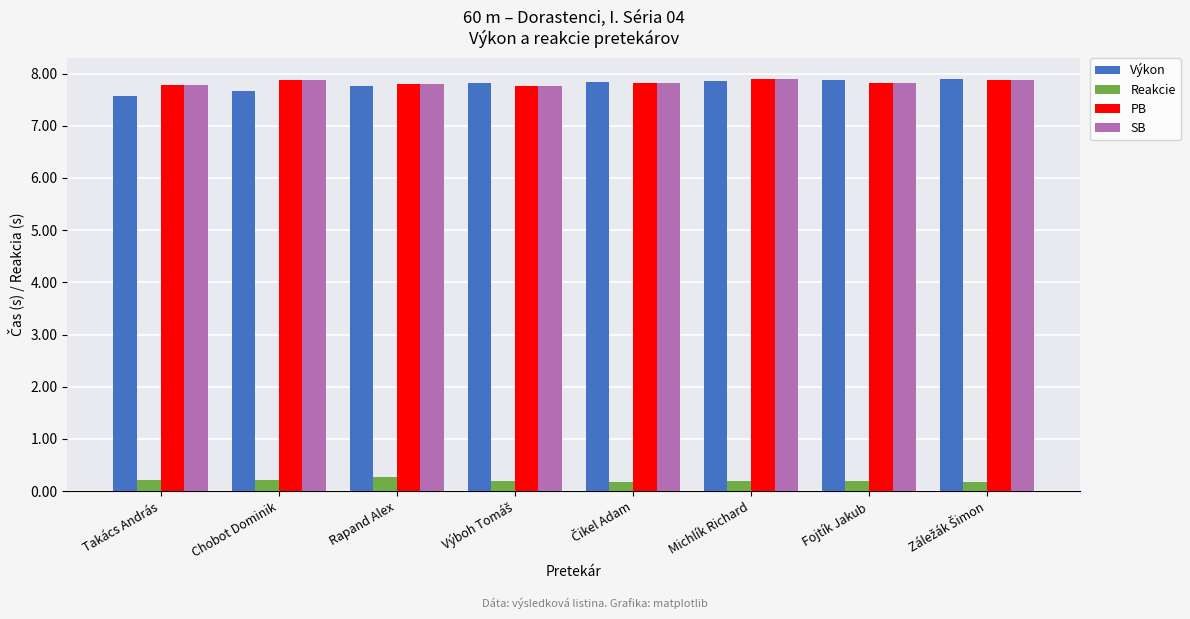

The PB series shows 10.3 at Chobot Dominik. True or false?

False